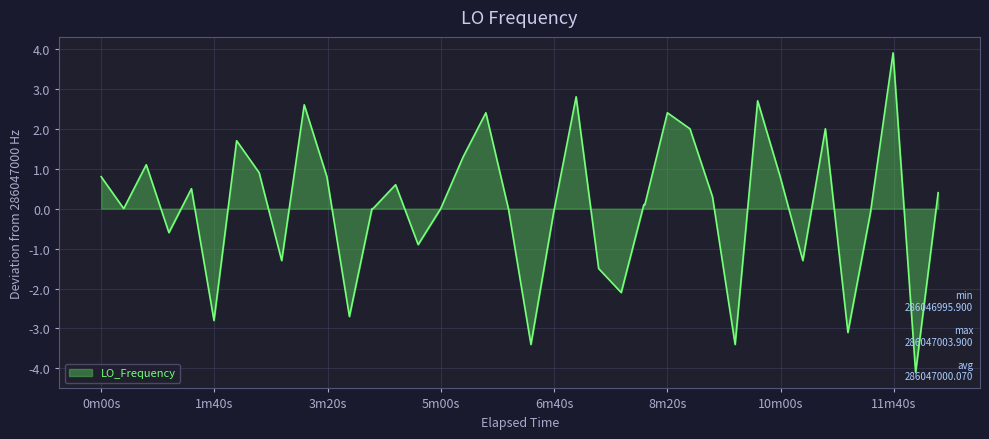

What is the smallest value displayed?

-4.1